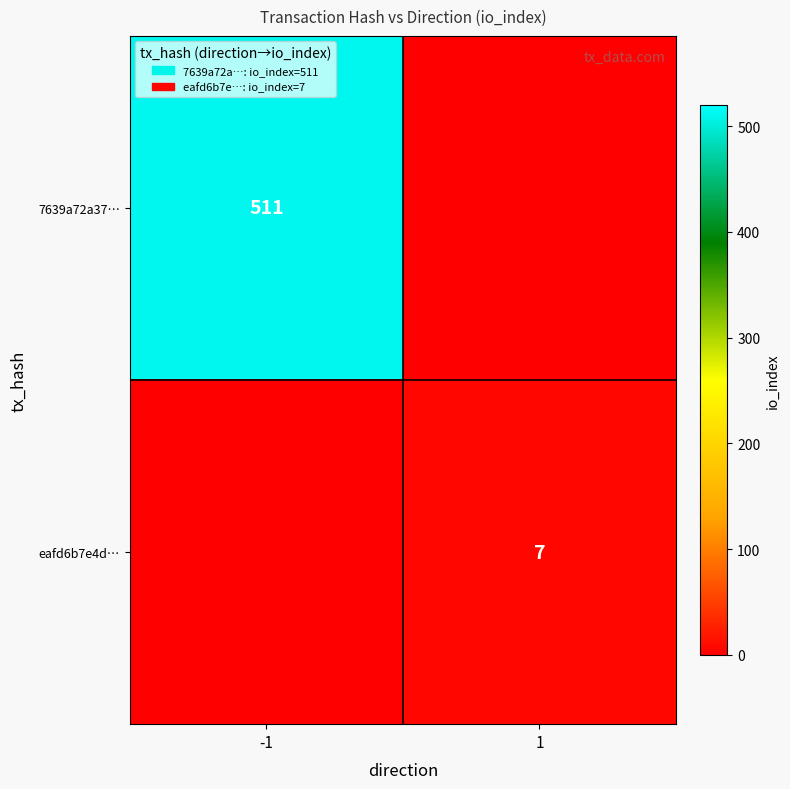

What is the difference between the highest and lowest values at -1?

511